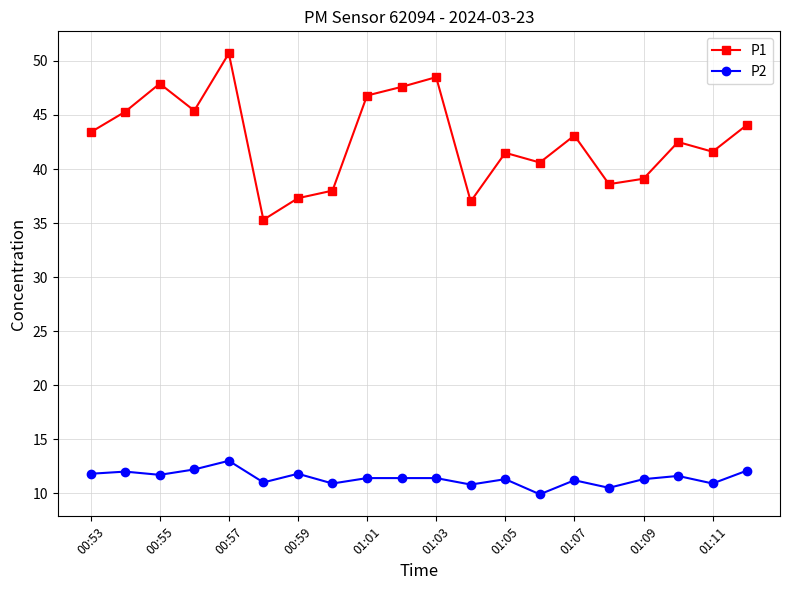

Which series has the largest total across all categories?

P1